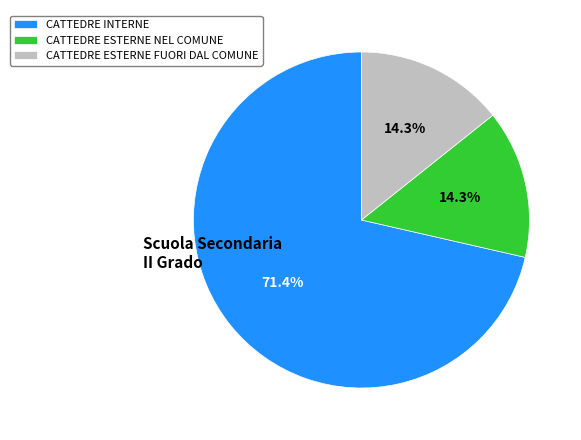

To the nearest percent, what is the difference between the largest and smallest slice percentages?

57%